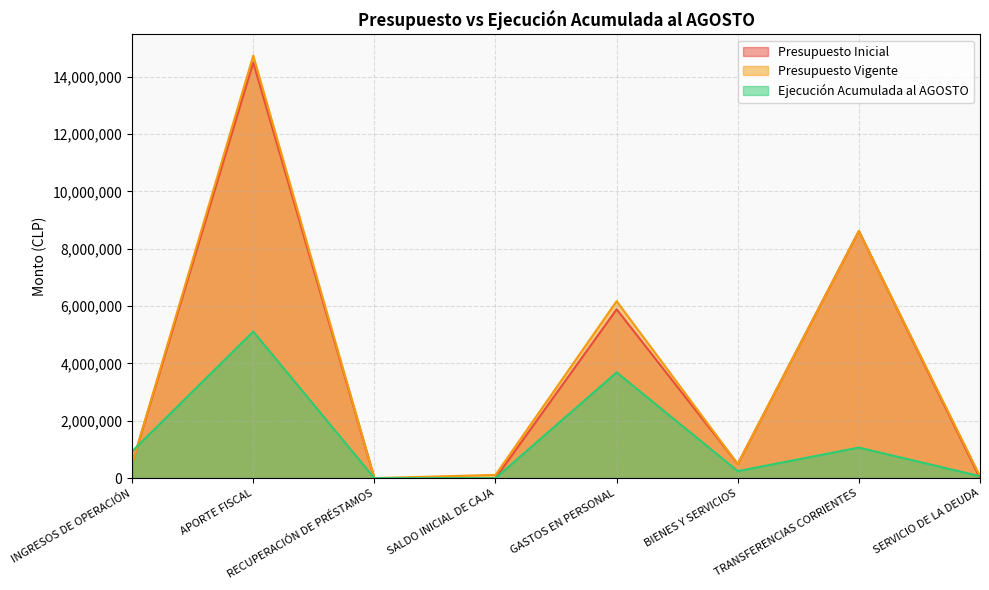

Which category has the highest value across all series?

APORTE FISCAL